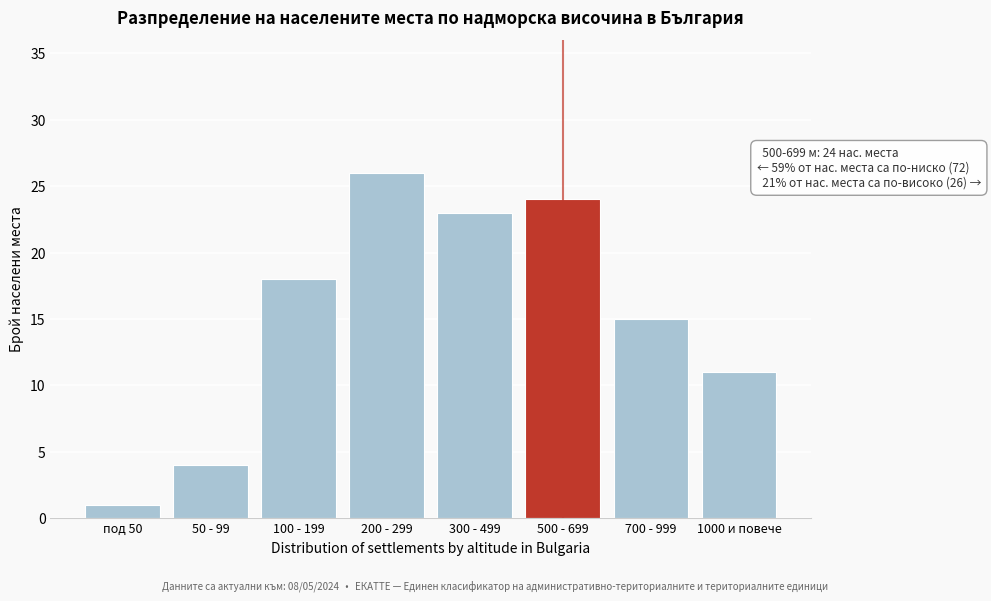

Reading left to right, list all the values displayed in this chart.

1	4	18	26	23	24	15	11